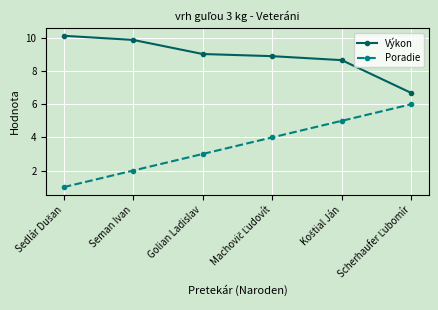

What are all the series names shown in the legend?

Výkon, Poradie